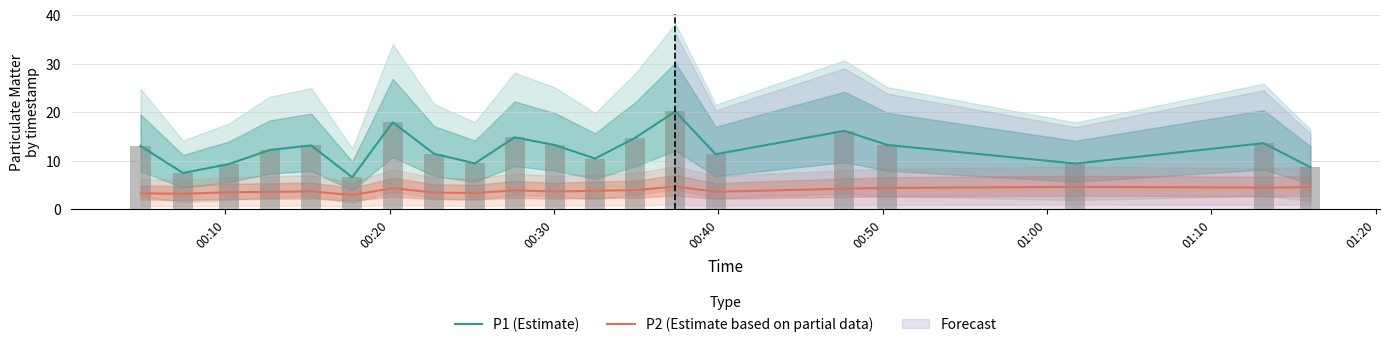

Reading left to right, extract all data points from this chart.

P1 (Estimate): 13.0	7.5	9.3	12.2	13.1	6.6	17.9	11.4	9.4	14.8	13.2	10.4	14.7	20.1	11.3	16.1	13.2	9.4	13.6	8.6
P2 (Estimate based on partial data): 3.3	3.1	3.5	3.5	3.7	2.9	4.3	3.4	3.3	3.9	3.6	3.8	3.9	4.7	3.6	4.2	4.4	4.6	4.5	4.5